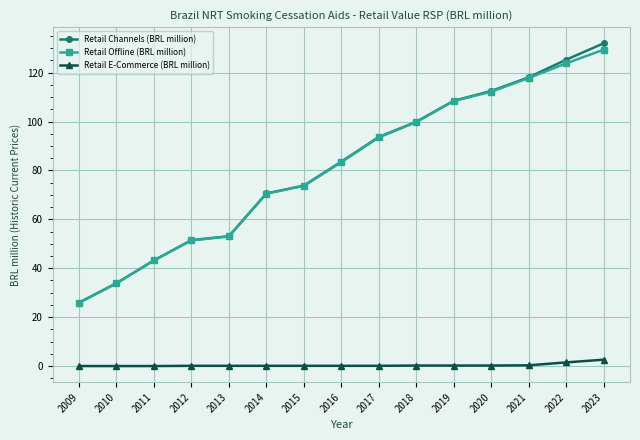

The value of Retail Channels (BRL million) at 2016 is 83.6. True or false?

True